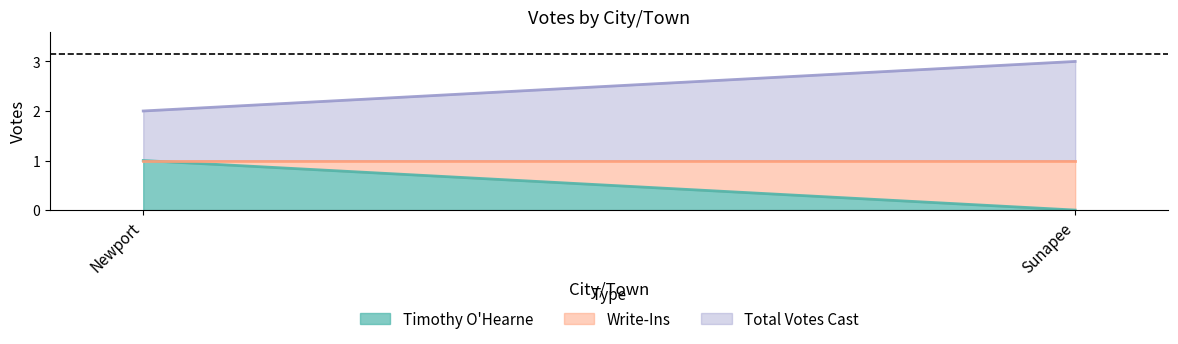

Which series has the largest total across all categories?

Total Votes Cast